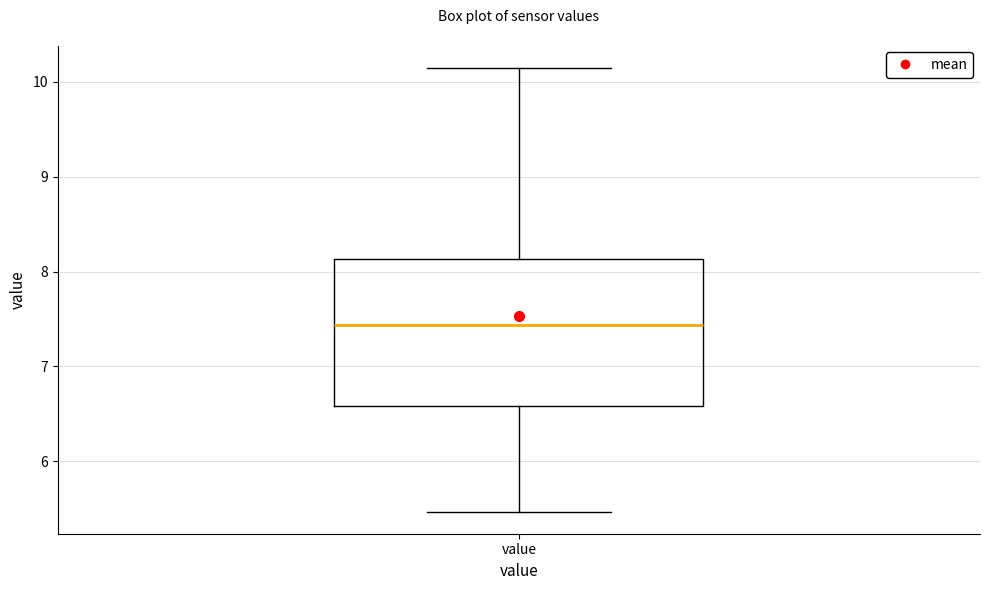

Read this box plot against the y-axis: the position of the median line, the range covered by the box, and the ends of both whiskers. The values are not printed on the chart, so give them approximately, as read against the axis.

median 7.4, box 6.6 to 8.1, whiskers 5.5 to 10.2